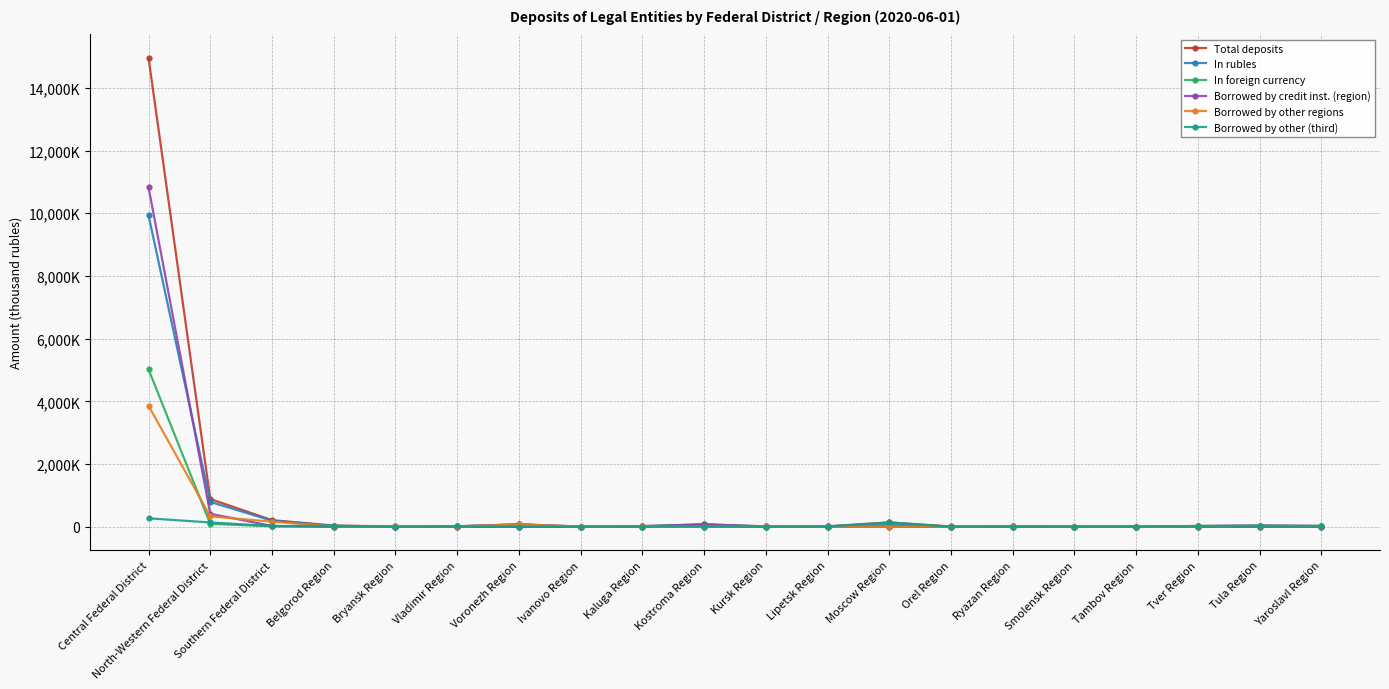

True or false: Borrowed by other (third) has a value of 269113 at Central Federal District.

True